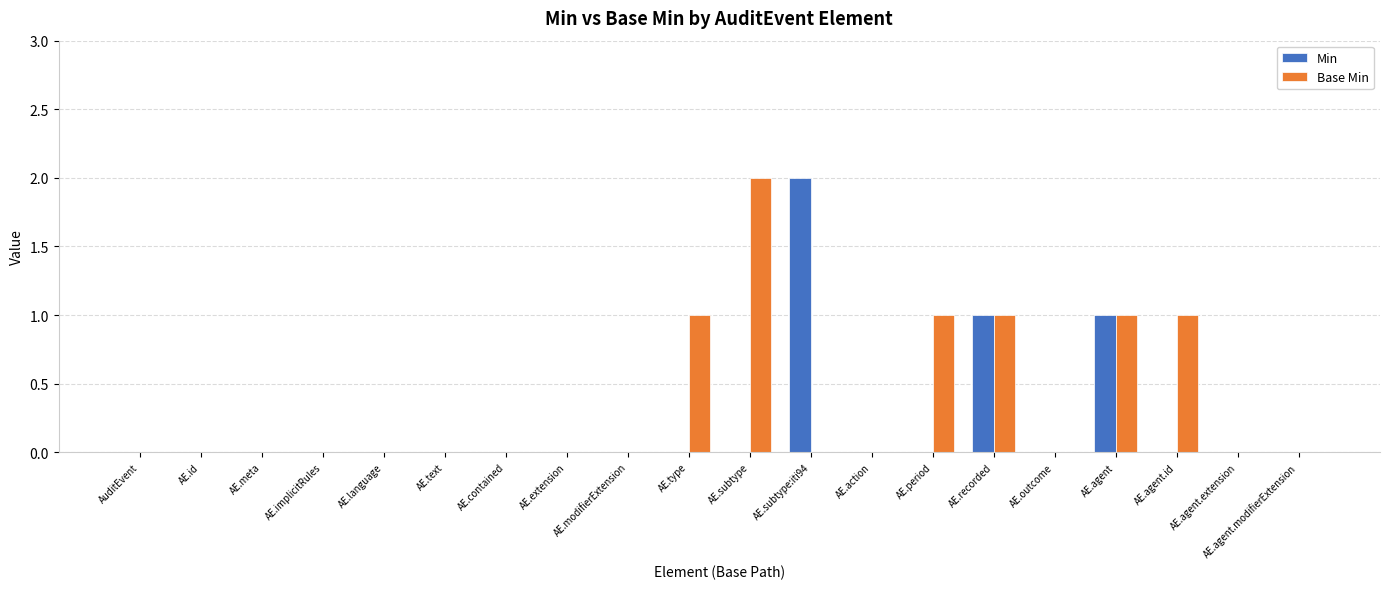

What is the difference between the Base Min values at AE.agent.extension and AE.subtype?

2